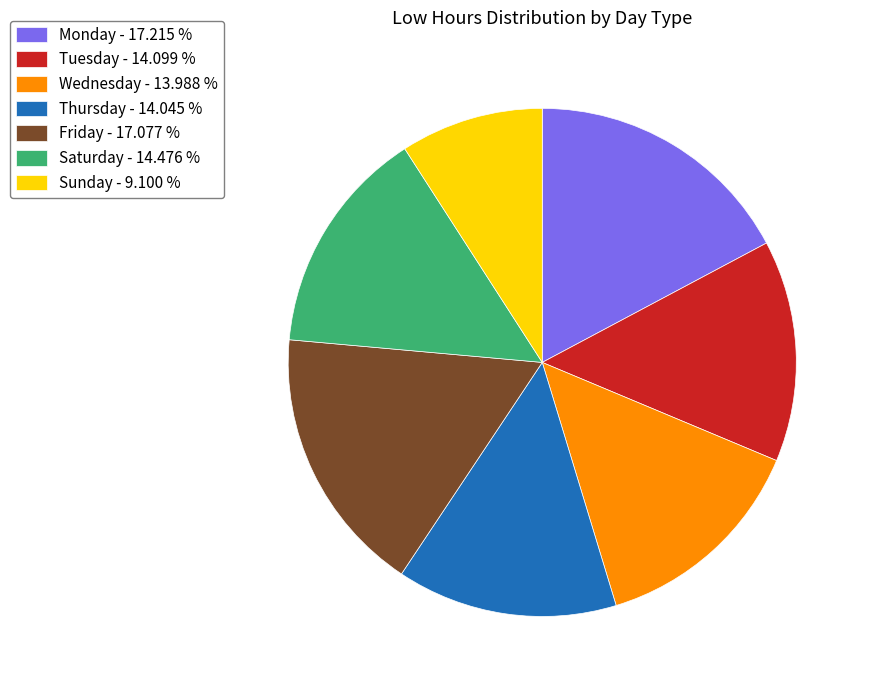

Which category has the smallest portion of the pie?

Sunday - 9.100 %